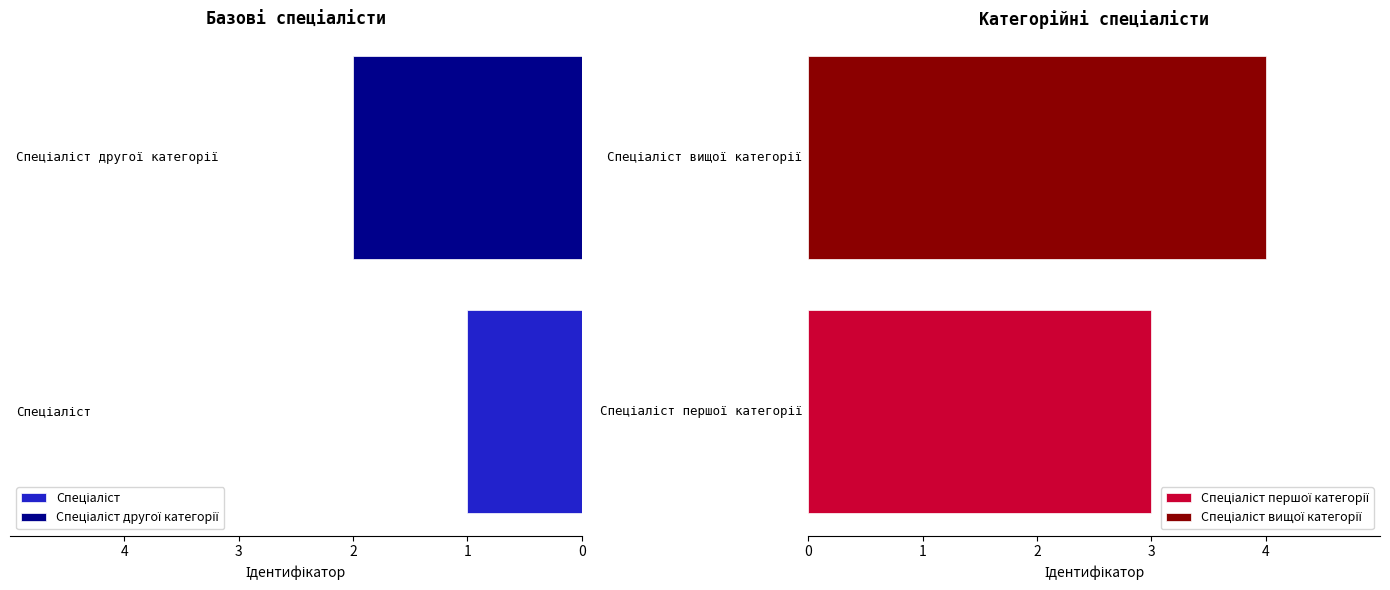

What is the greatest value displayed?

4